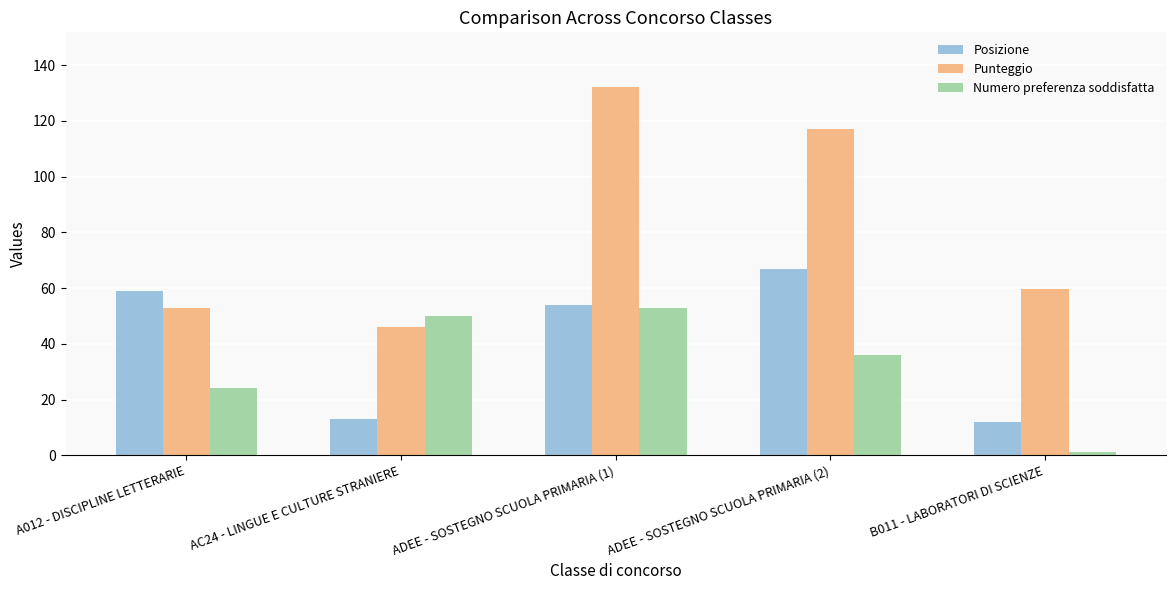

Which series has the largest range (max minus min)?

Punteggio